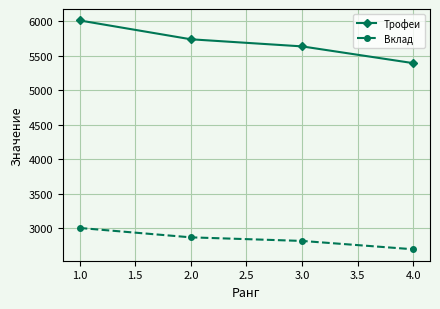

How many Трофеи values are between 5637 and 6013?

3